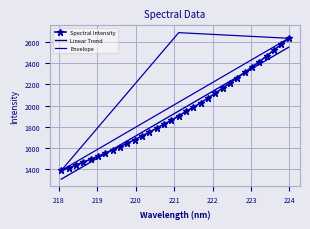

Reading left to right, extract all data points from this chart.

1390.7	1414.5	1440.4	1468.5	1496.0	1523.1	1553.4	1582.1	1614.8	1646.3	1679.5	1714.1	1750.0	1787.5	1824.8	1862.2	1902.5	1945.4	1984.2	2025.8	2070.9	2115.5	2164.5	2211.5	2261.6	2311.6	2362.9	2411.1	2466.2	2520.9	2574.5	2631.7